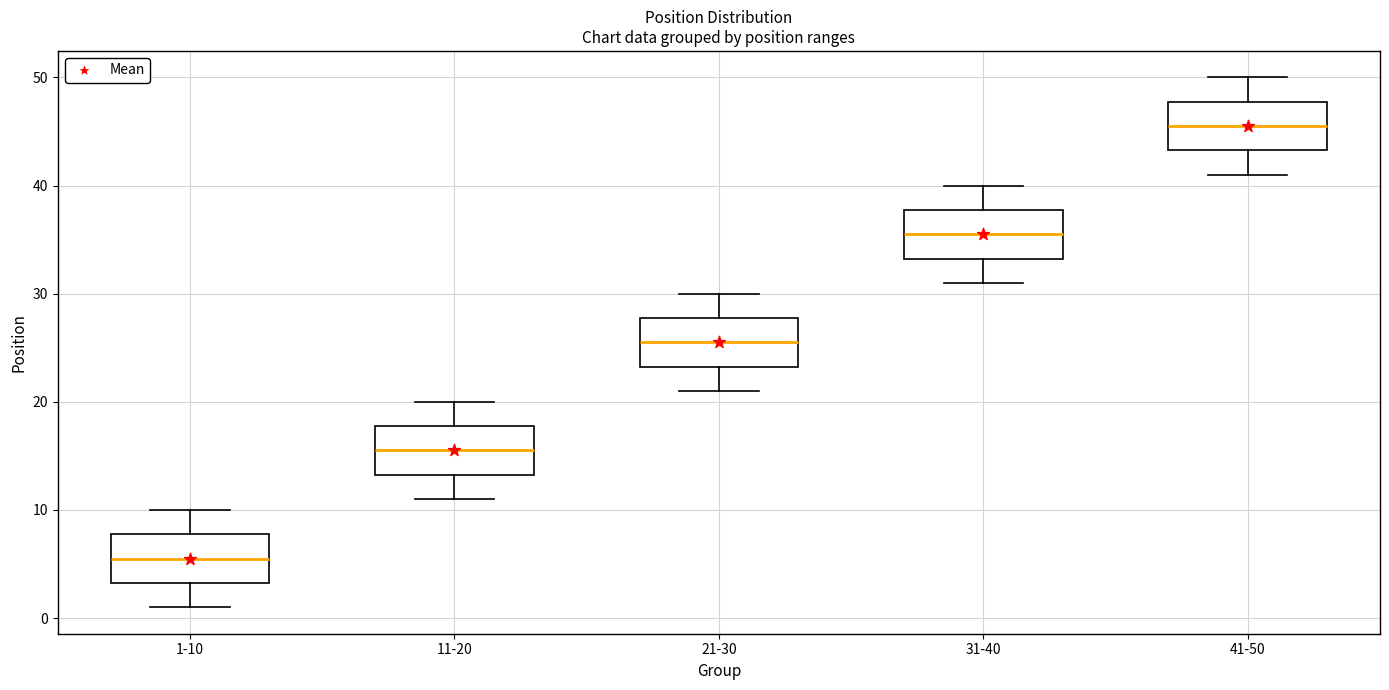

Which box has the highest median line?

41-50